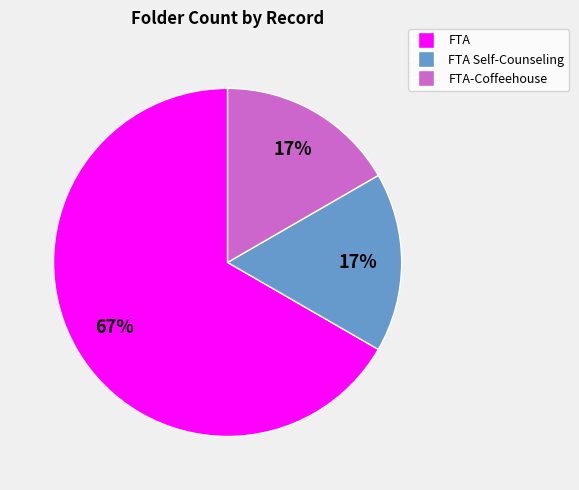

What percentage is the FTA Self-Counseling slice, to the nearest percent?

17%